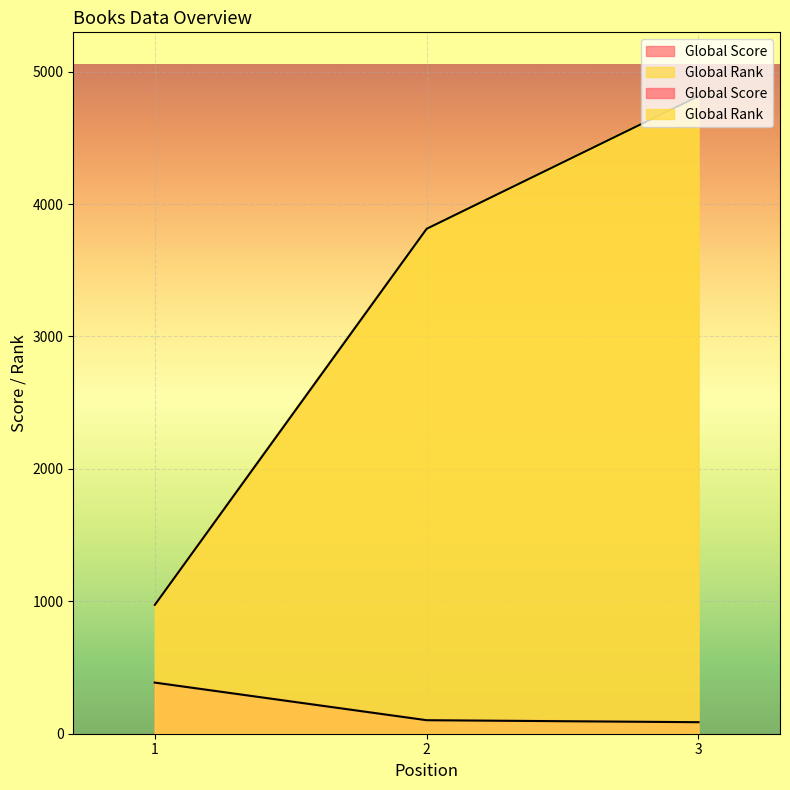

Which has a higher value, 3 or 2?

2